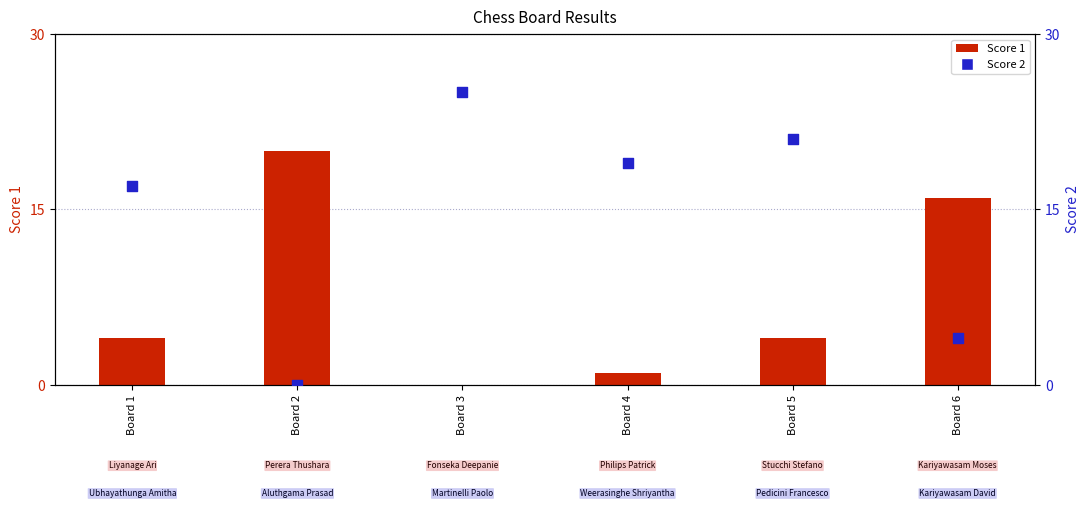

Which series contains the highest Y value?

Score 2